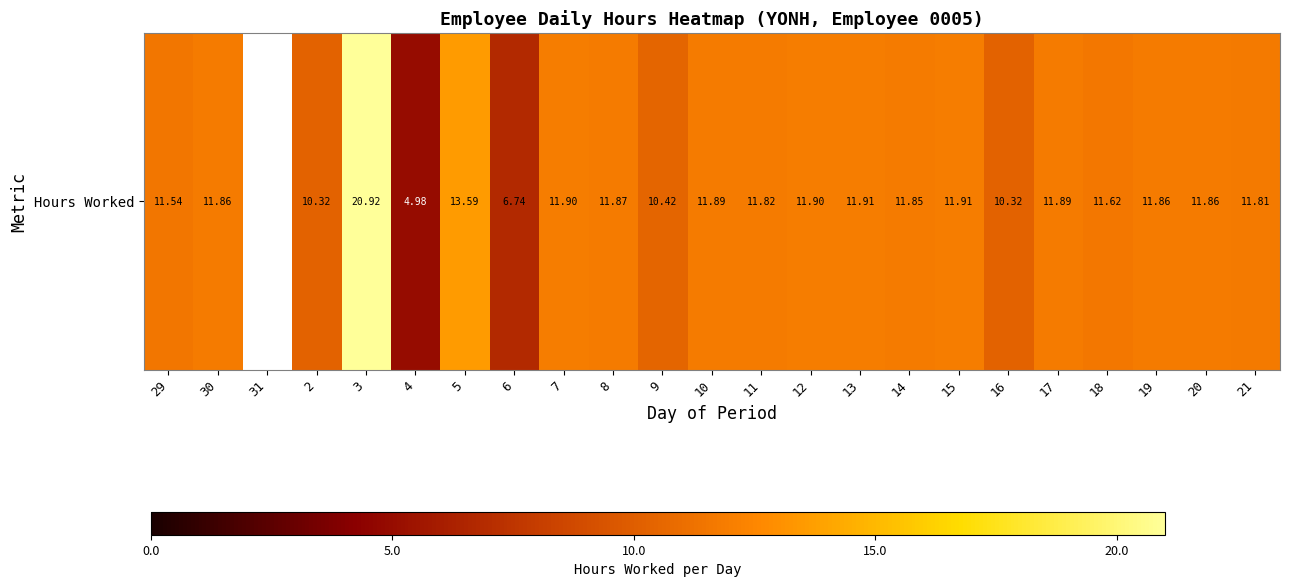

List the labels in order of value, largest first.

3, 5, 13, 15, 7, 12, 10, 17, 8, 30, 19, 20, 14, 11, 21, 18, 29, 9, 2, 16, 6, 4, 31